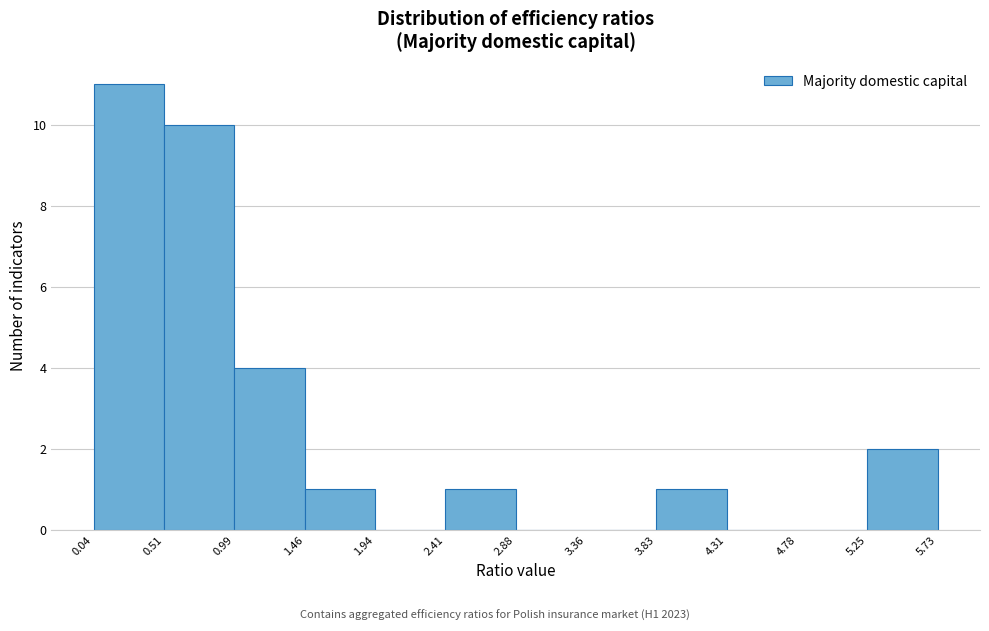

Reading left to right, list every bar in this chart as the range it spans on the x-axis followed by its height. The values are not printed on the chart, so give them approximately, as read against the axis.

0.04 to 0.51: 11
0.51 to 0.99: 10
0.99 to 1.46: 4
1.46 to 1.94: 1
1.94 to 2.41: 0
2.41 to 2.88: 1
2.88 to 3.36: 0
3.36 to 3.83: 0
3.83 to 4.31: 1
4.31 to 4.78: 0
4.78 to 5.25: 0
5.25 to 5.73: 2